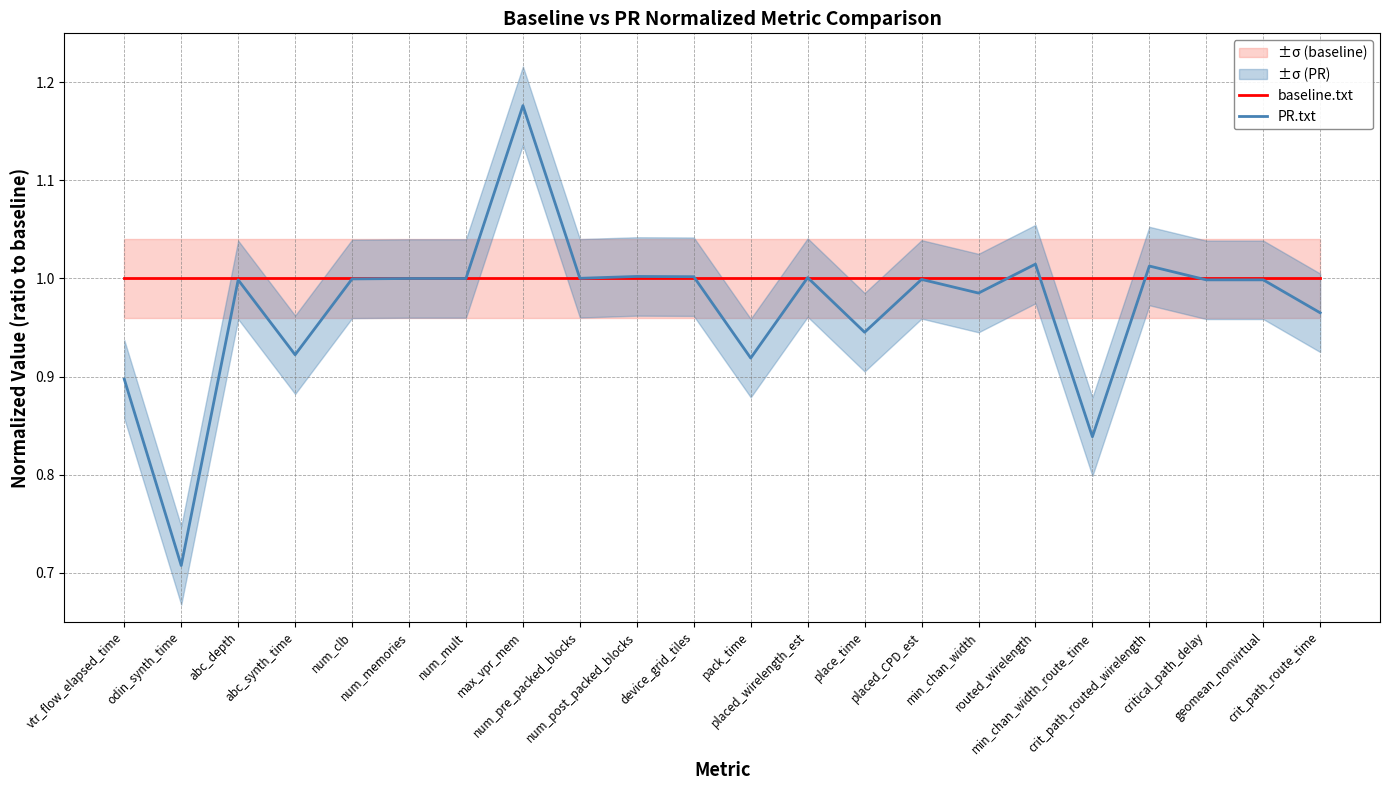

What position from the left is odin_synth_time?

2